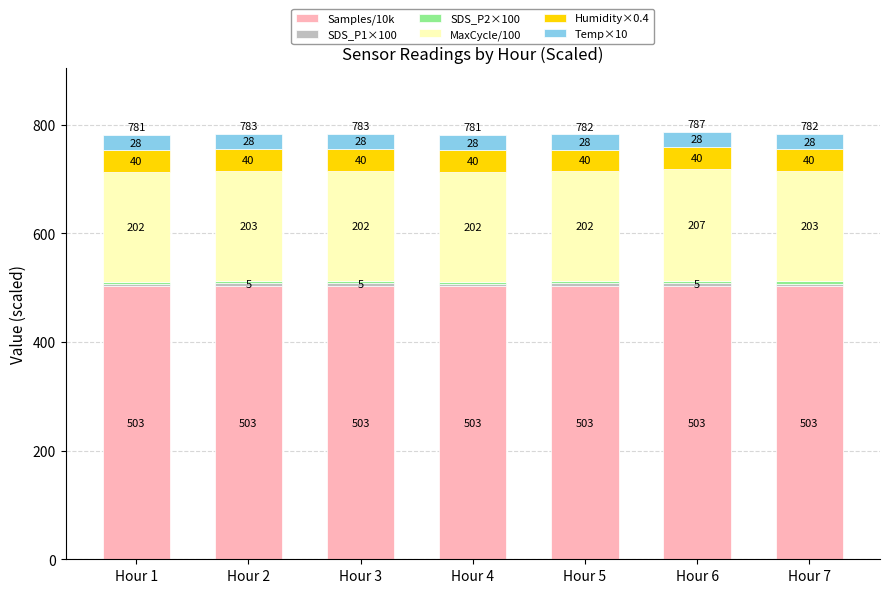

What is the minimum value for Samples/10k?

503.0